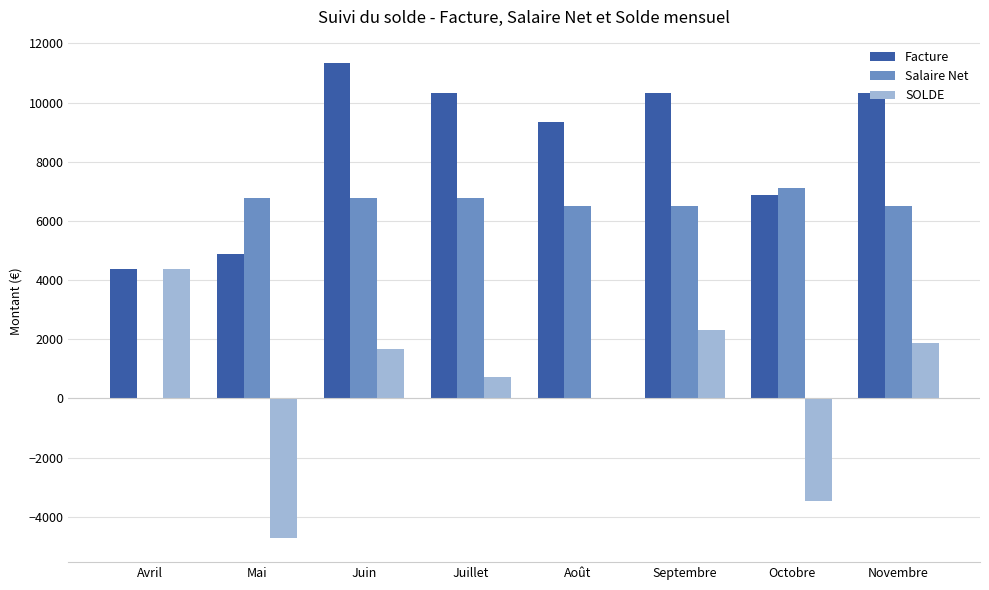

What is the sum of all SOLDE values?

2779.8